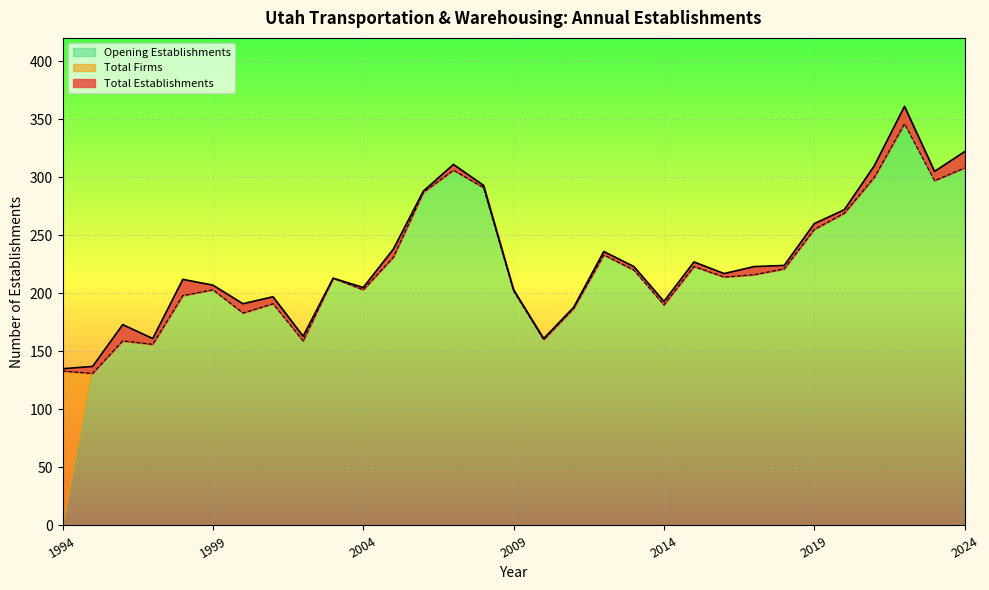

What value does the Total Firms series have at 1998, to the nearest 10?

200